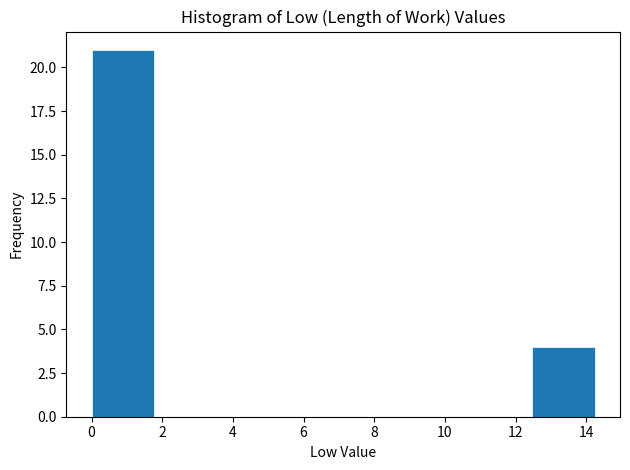

Which range on the x-axis has the tallest bar?

0.00 to 1.78